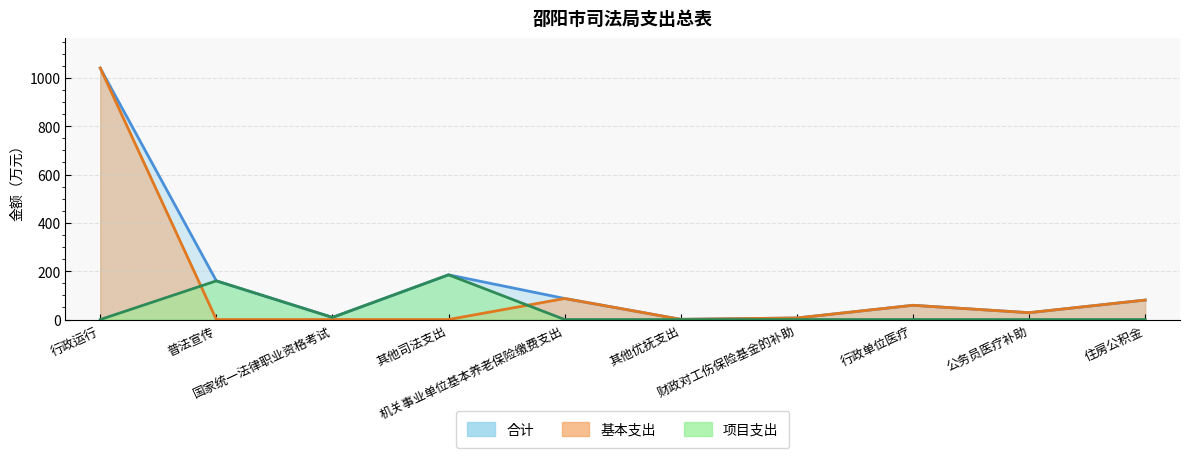

The value of 合计 at 其他优抚支出 is 1.4. True or false?

False